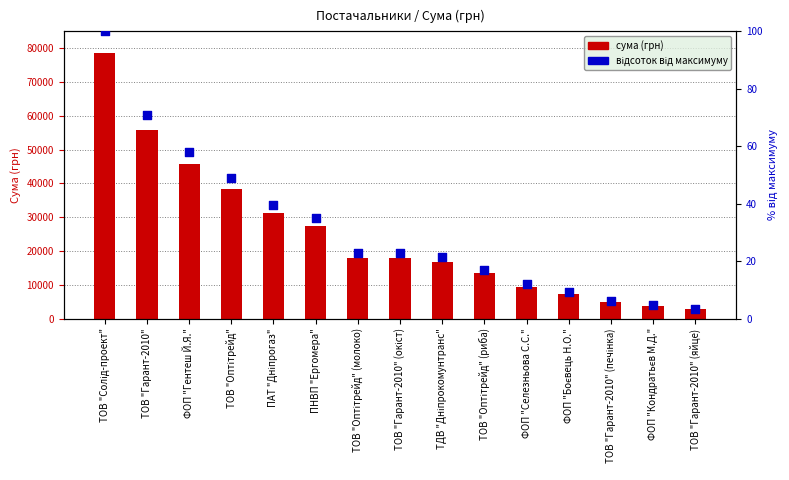

What are all the series names shown in the legend?

сума (грн), відсоток від макс.